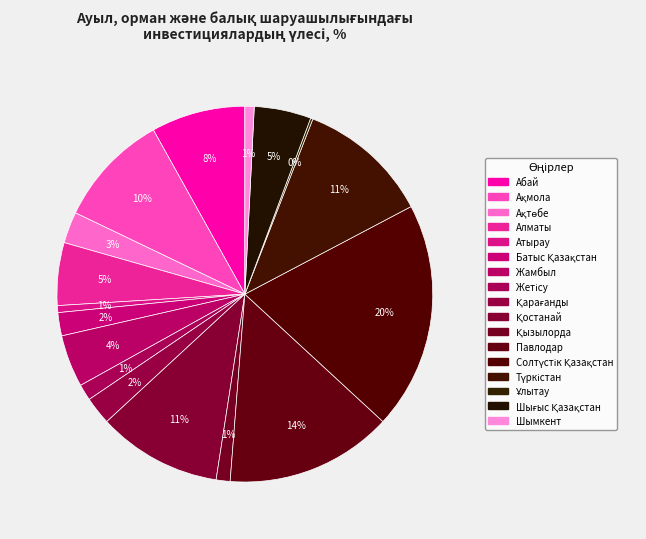

Rank the categories by value from highest to lowest.

Солтүстік Қазақстан, Павлодар, Түркістан, Қостанай, Ақмола, Абай, Алматы, Шығыс Қазақстан, Жамбыл, Ақтөбе, Қарағанды, Батыс Қазақстан, Жетісу, Қызылорда, Шымкент, Атырау, Ұлытау